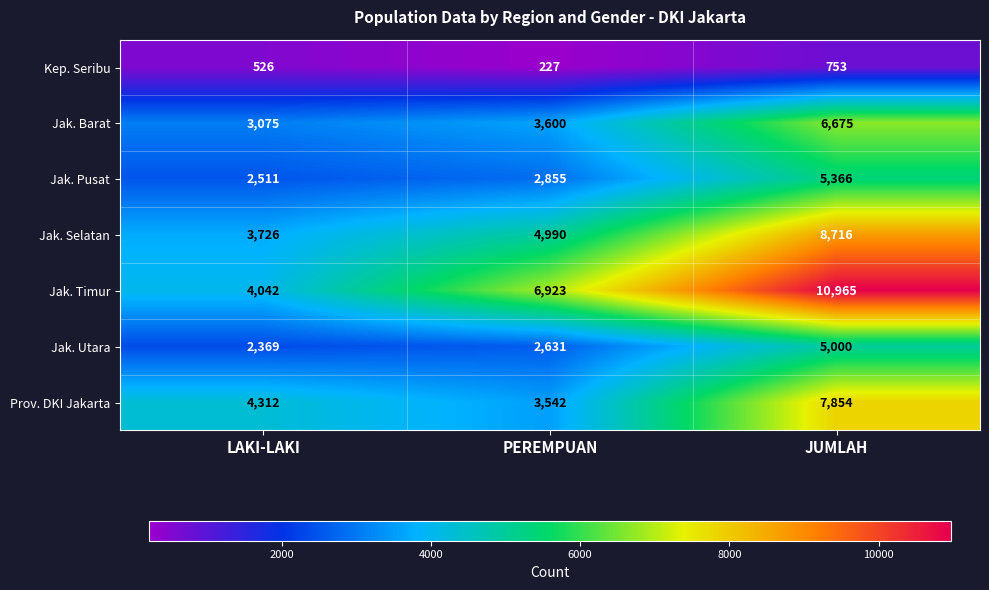

The value of Jak. Barat at JUMLAH is 6675. True or false?

True